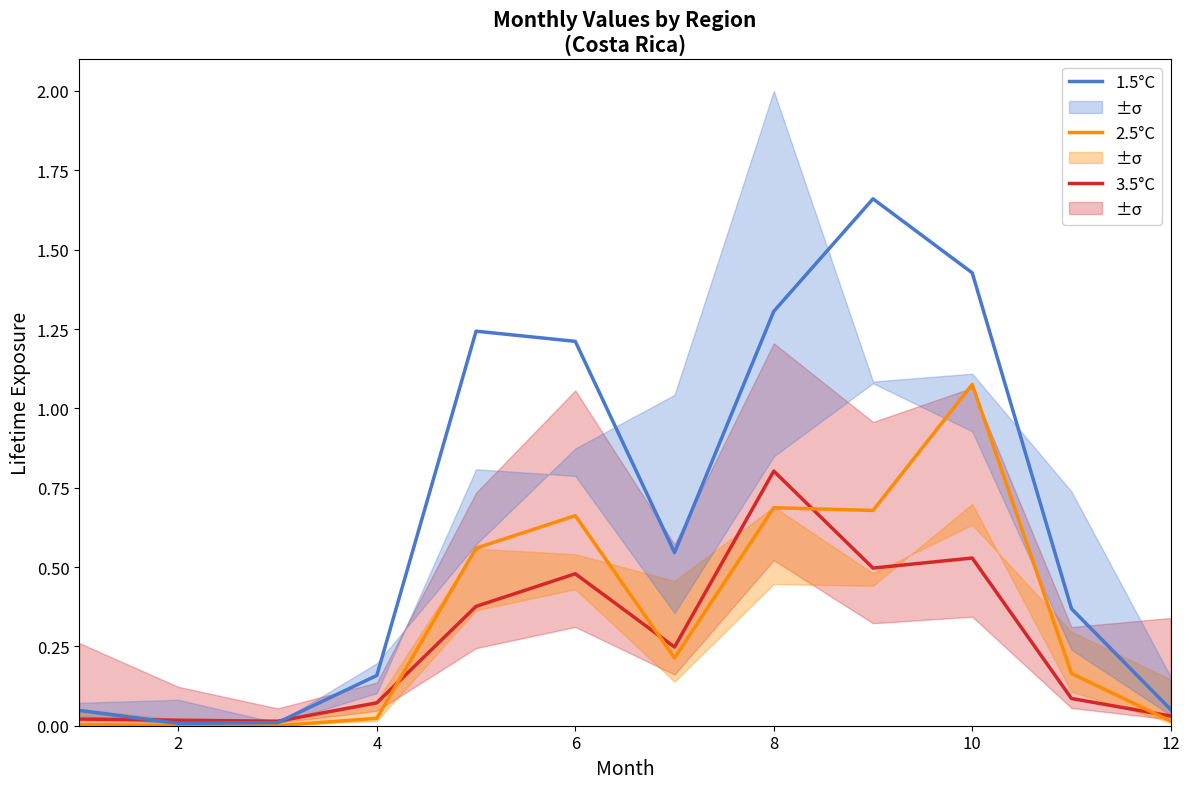

The 1.5°C series shows 2.0 at 10. True or false?

False